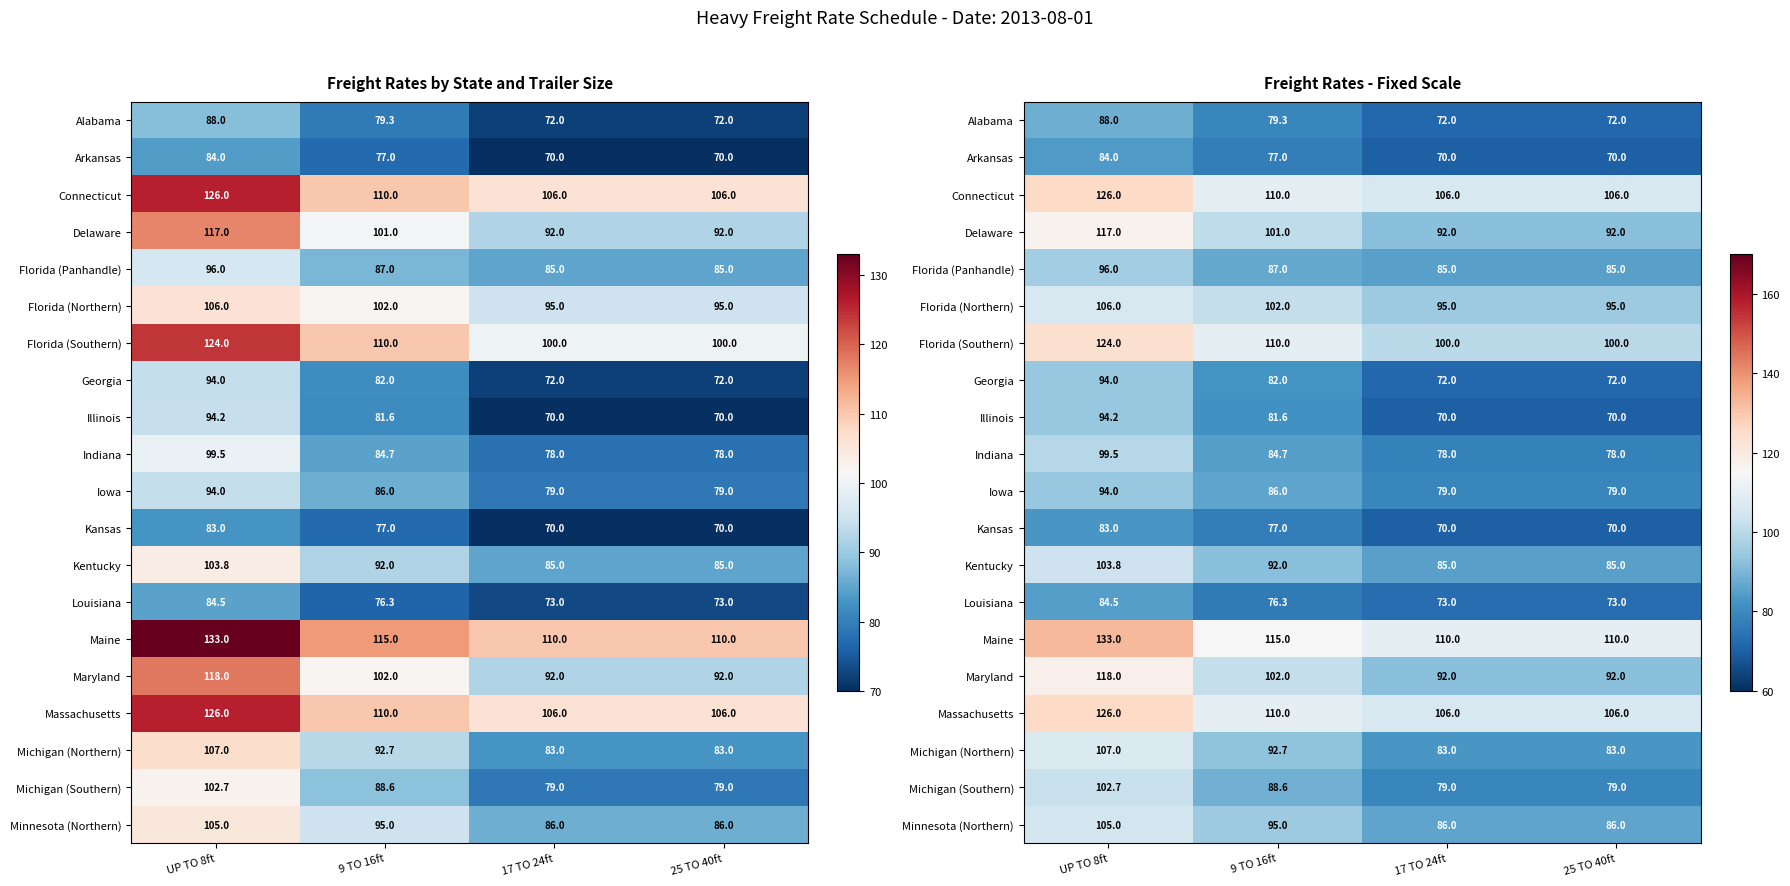

What is the spread (max minus min) of values at 25 TO 40ft?

40.0